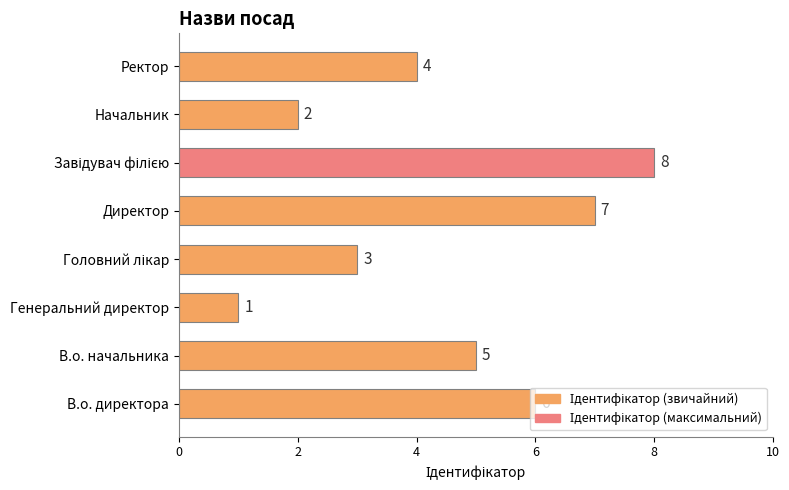

True or false: the data shows 5 at В.о. начальника.

True